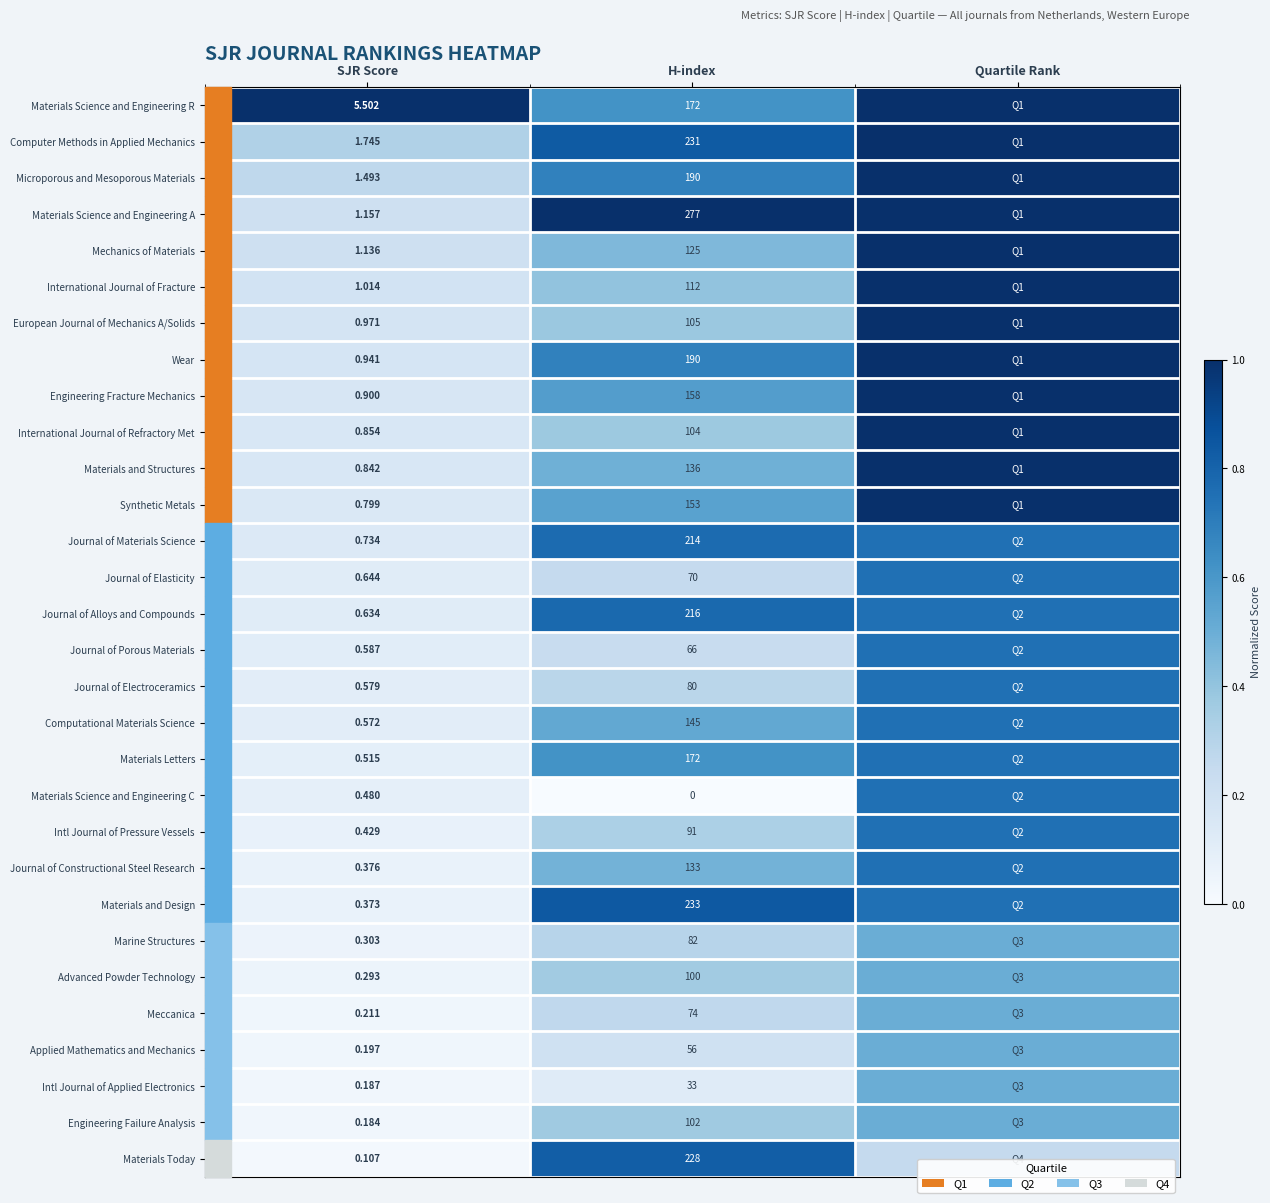

Is the value of Computational Materials Science at H-index greater than the value of Intl Journal of Applied Electronics at H-index?

Yes